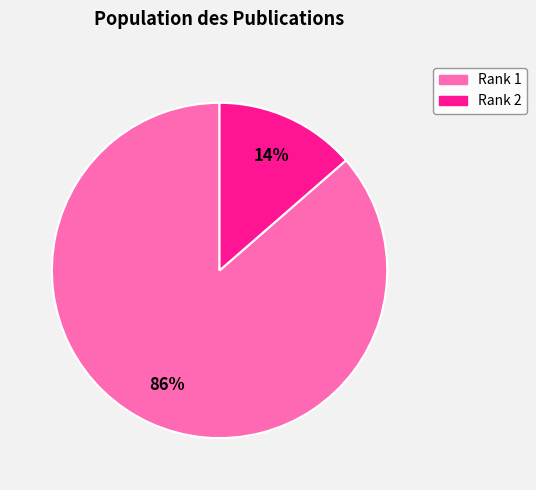

Is there a majority slice in this chart?

Yes